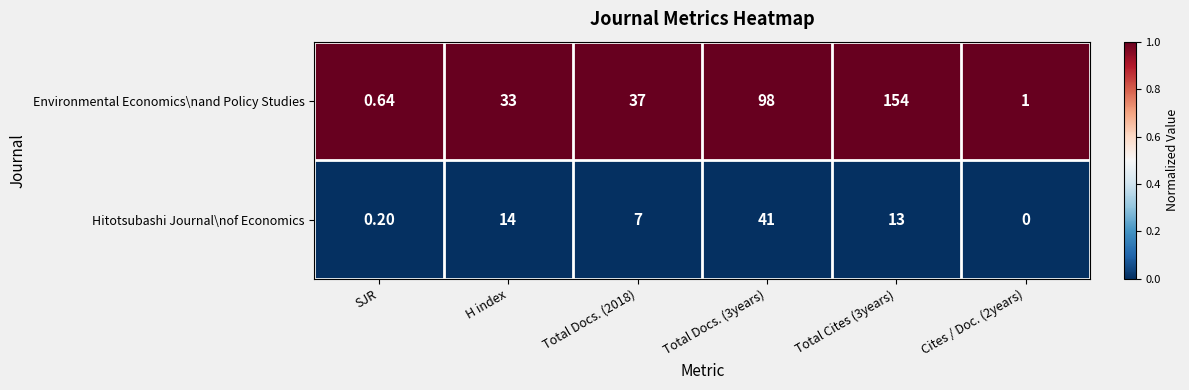

What is the spread (max minus min) of values at SJR?

0.4